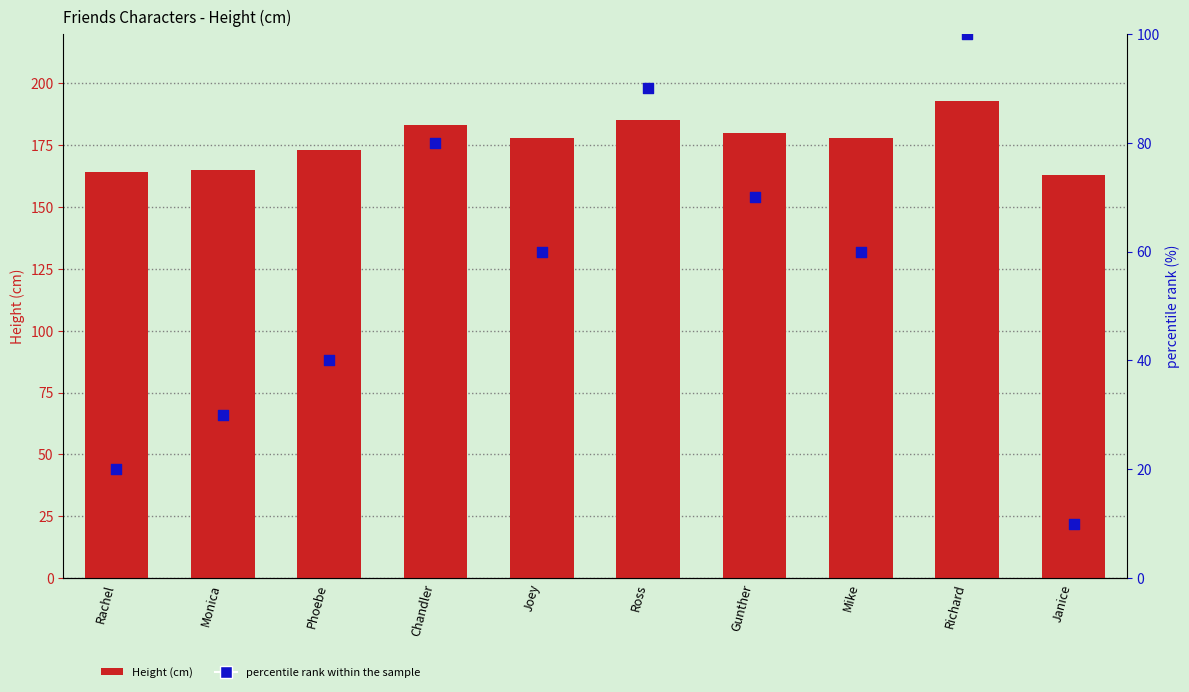

Which series has the largest total across all categories?

Height (cm)